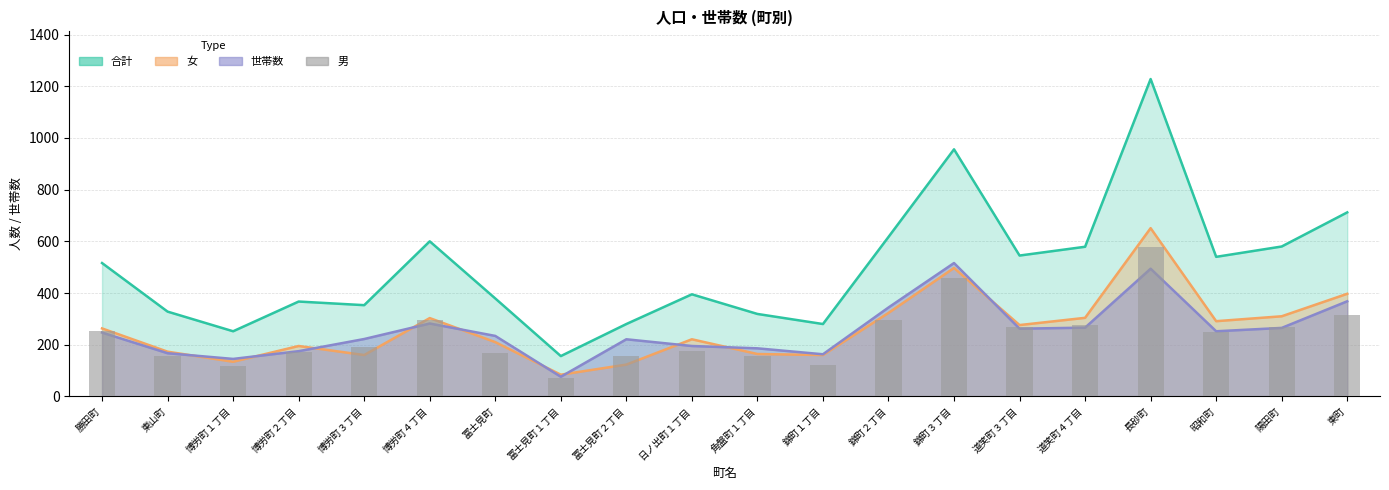

Reading left to right, extract all data points from this chart.

253	155	118	172	193	297	169	72	157	174	155	120	294	459	269	275	577	249	270	315